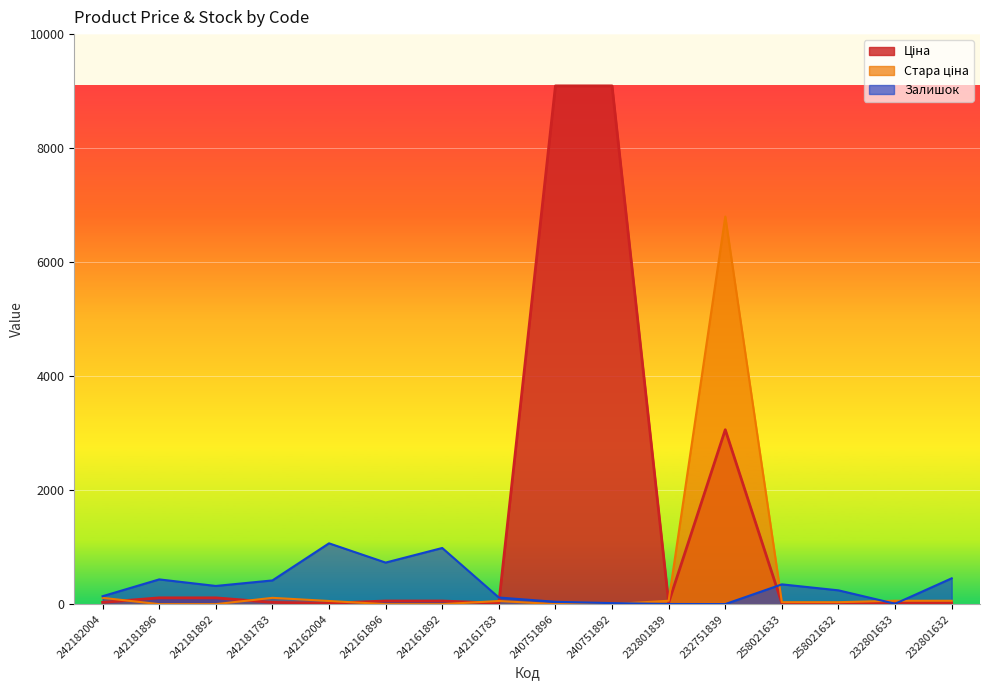

How many lines are shown in the chart?

3